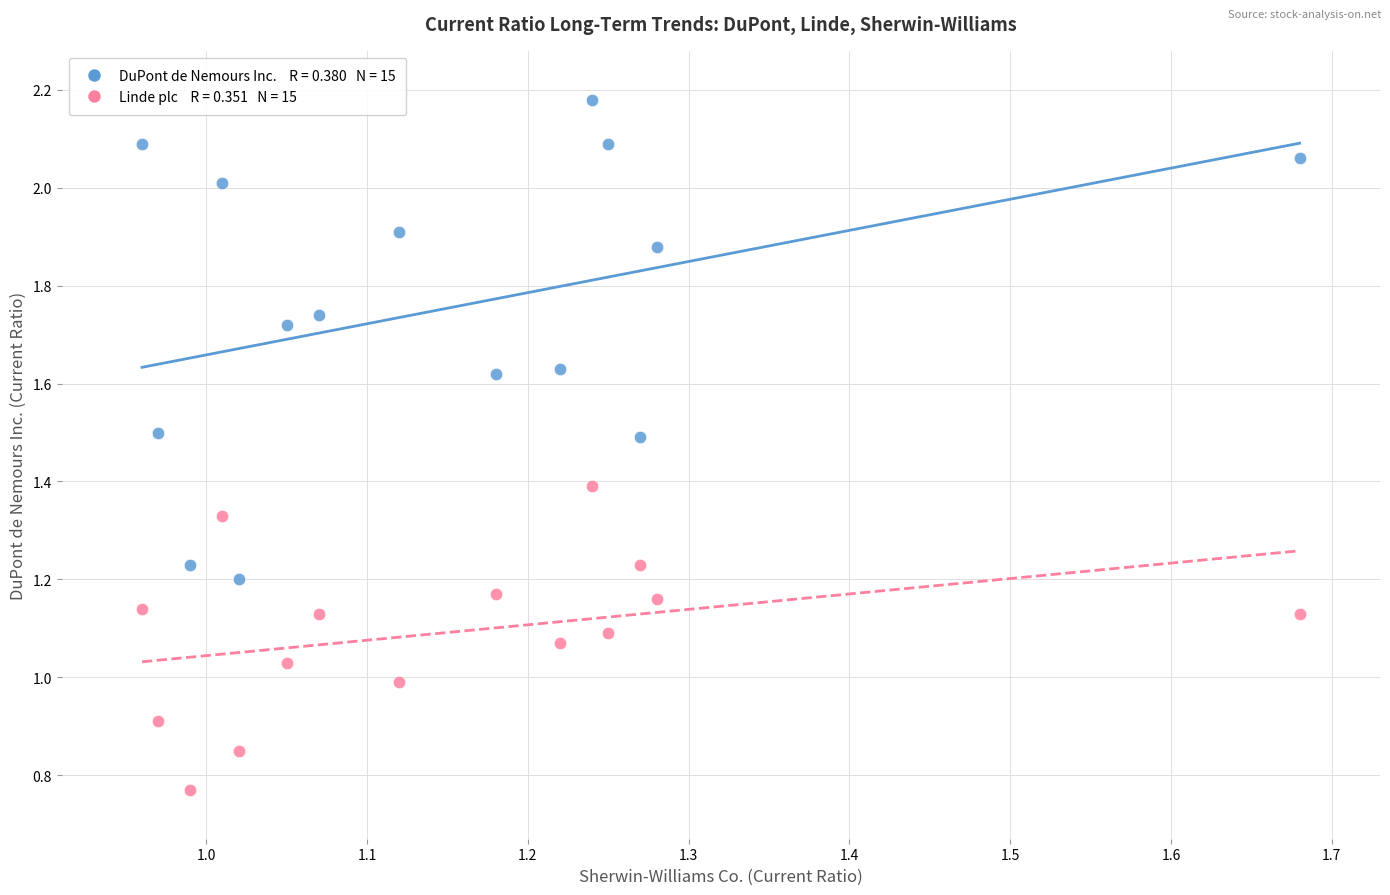

Across all data points, what is the range of Y values (max minus min)?

1.4